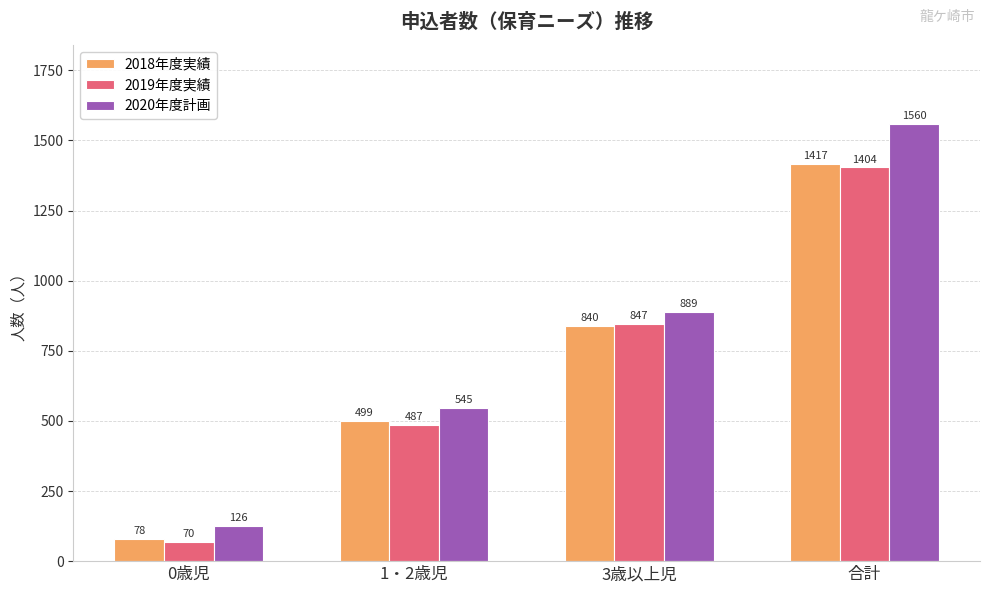

Count the number of categories in the chart.

4